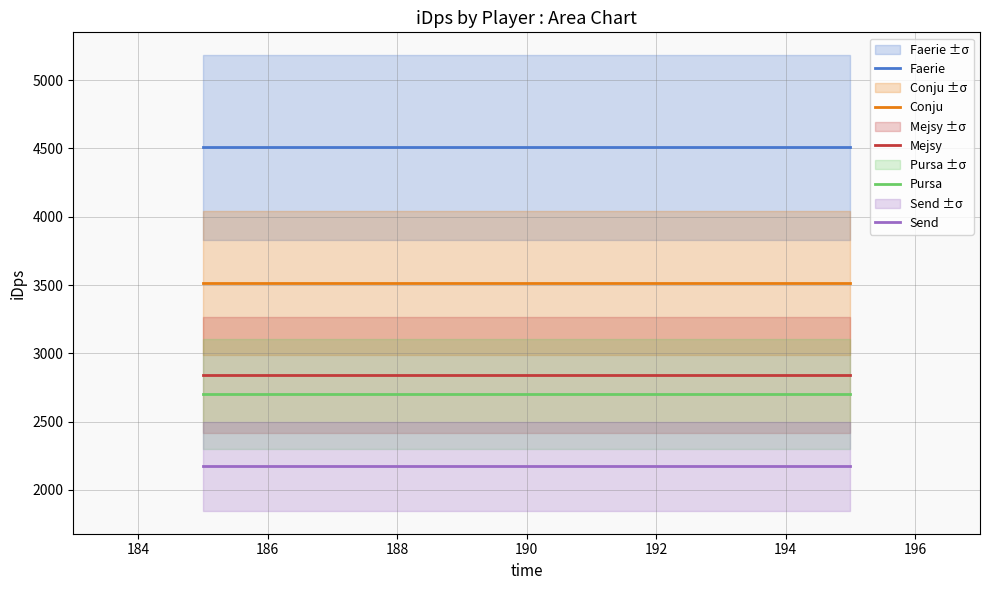

Reading left to right, list all the values displayed in this chart.

Faerie: 4507.8	4507.8	4507.8
Conju: 3514.5	3514.5	3514.5
Mejsy: 2839.6	2839.6	2839.6
Pursa: 2702.4	2702.4	2702.4
Send: 2170.7	2170.7	2170.7